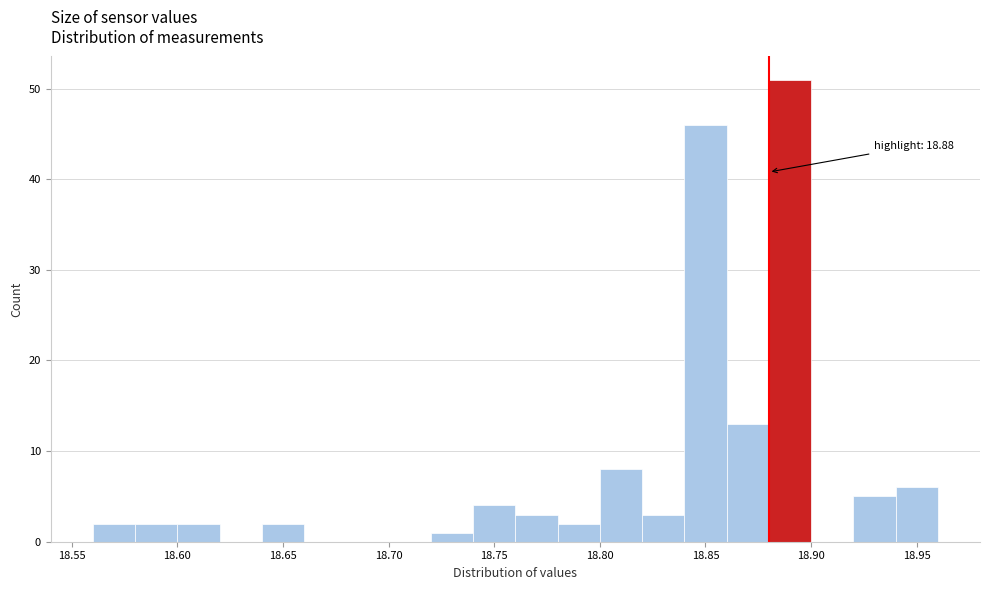

Over which range of the x-axis is the bar tallest?

18.88 to 18.90